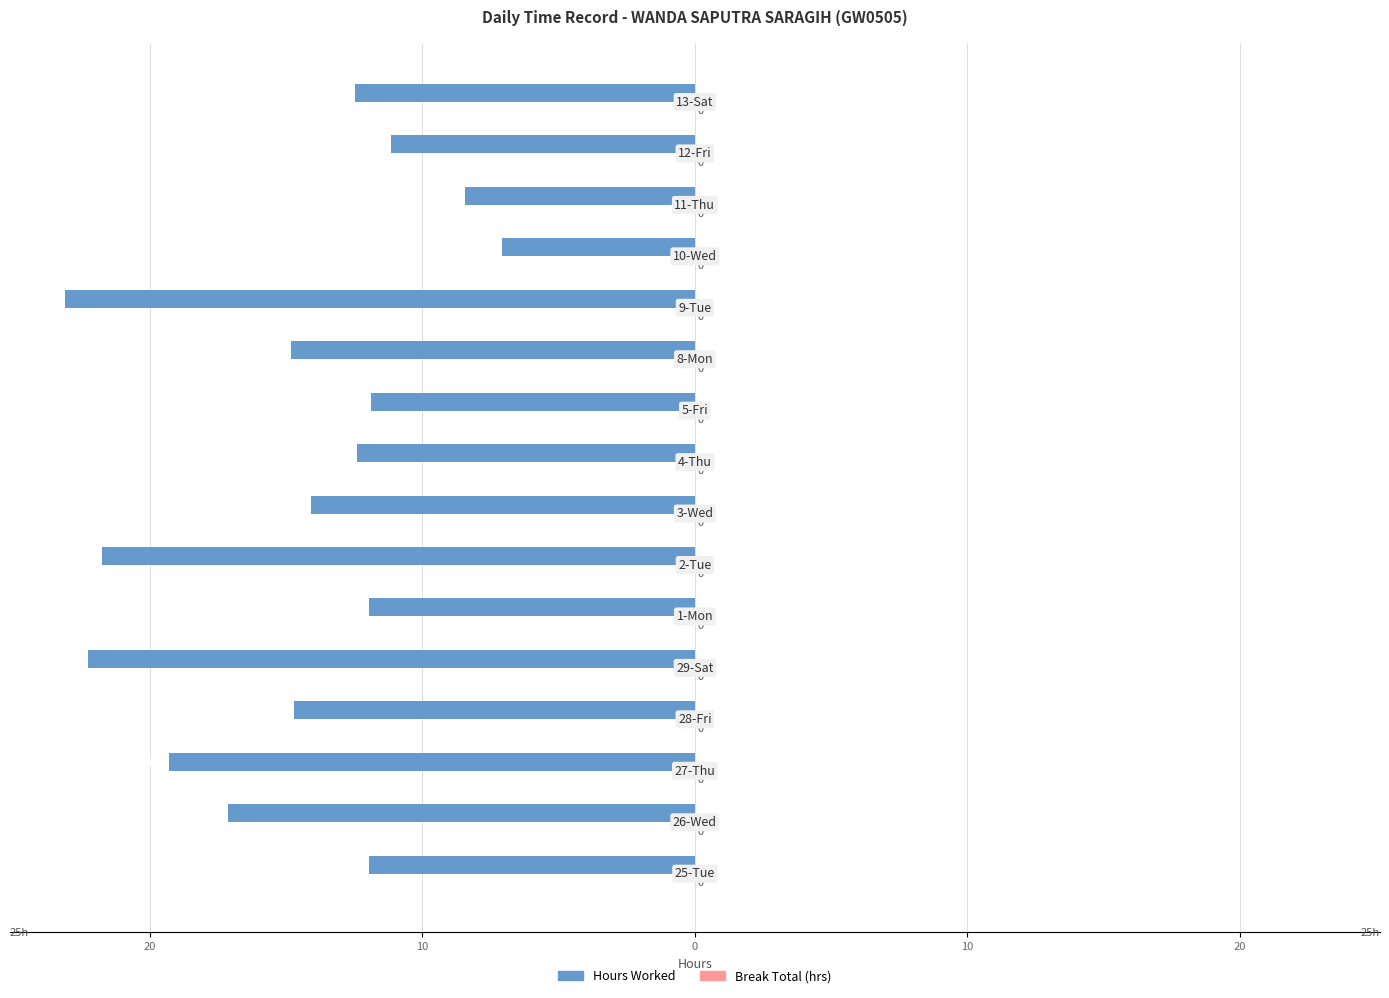

Does the chart contain any negative values?

Yes